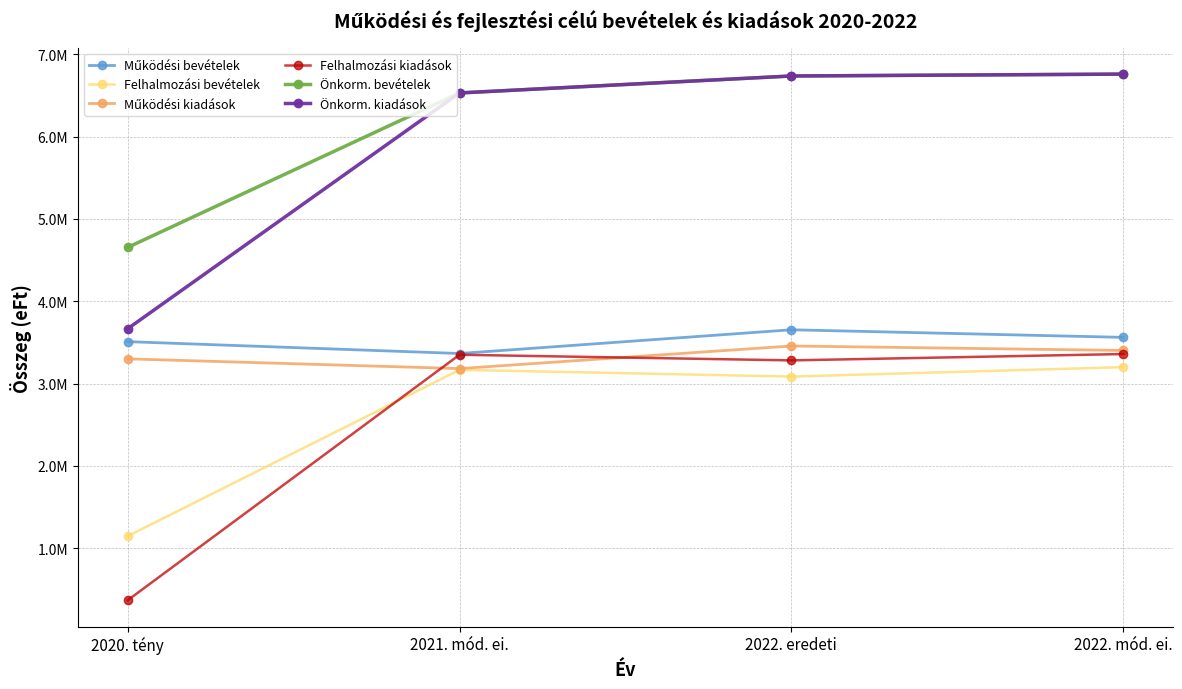

Which category has the lowest value across all series?

2020. tény